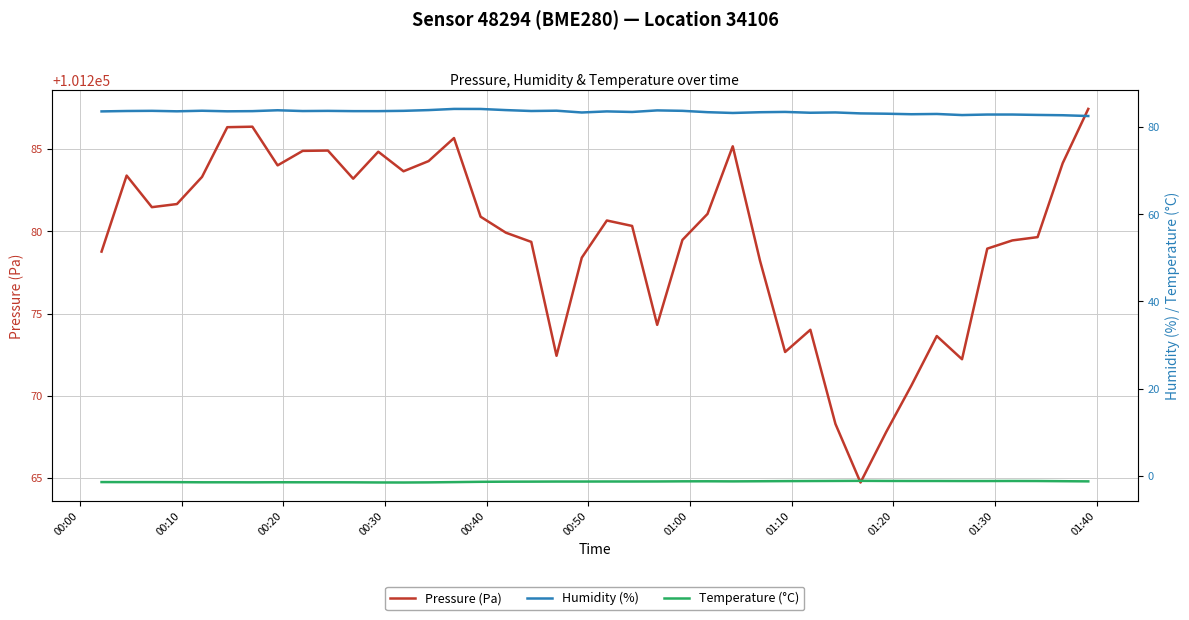

What is the maximum value for Pressure (Pa)?

101287.4